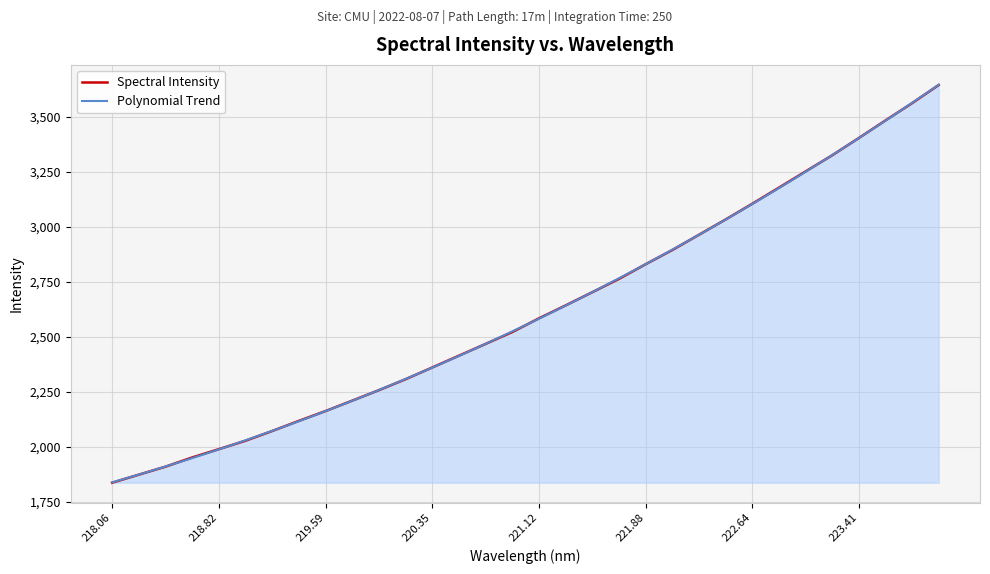

What is the approximate value at 218.2508?

1873.6